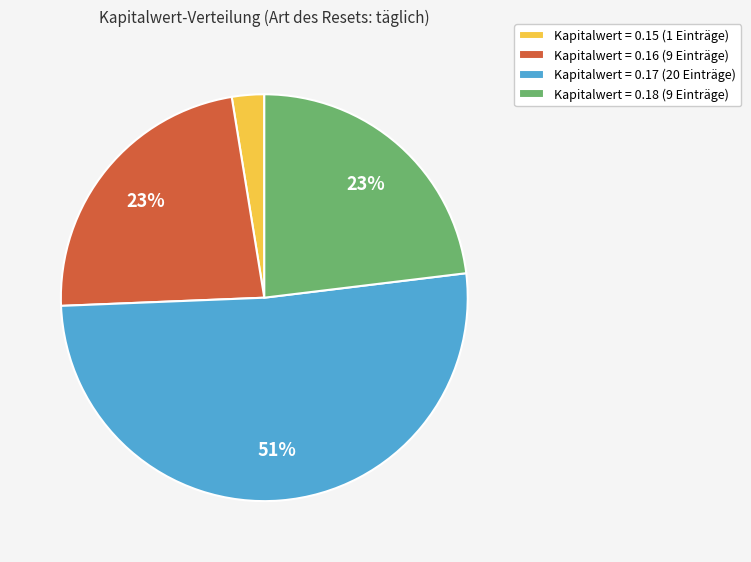

True or false: Kapitalwert = 0.18 (9 Einträge) accounts for 34% of the total.

False